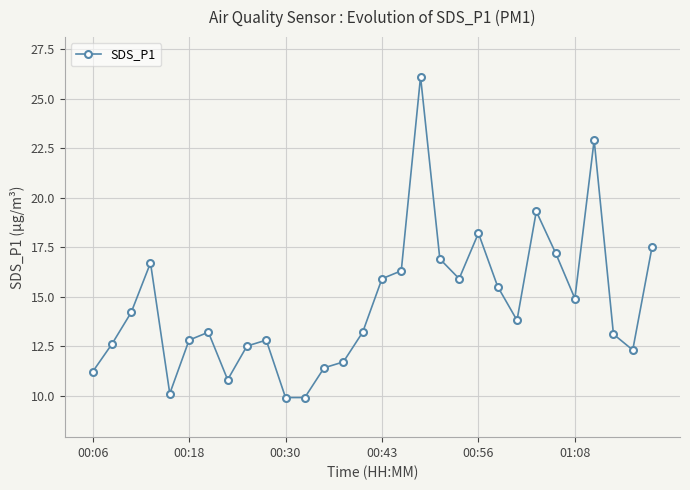

Reading left to right, extract all data points from this chart.

11.2	12.6	14.2	16.7	10.1	12.8	13.2	10.8	12.5	12.8	9.9	9.9	11.4	11.7	13.2	15.9	16.3	26.1	16.9	15.9	18.2	15.5	13.8	19.3	17.2	14.9	22.9	13.1	12.3	17.5